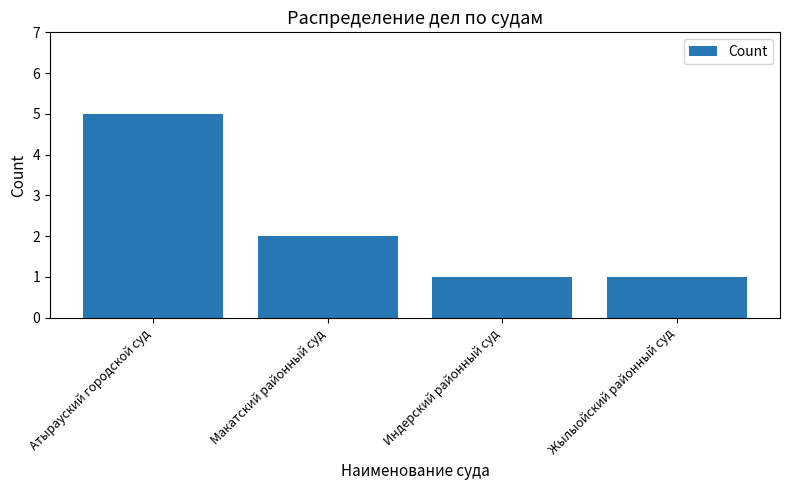

What is the ratio of the value at Макатский районный суд to the value at Индерский районный суд?

2.0